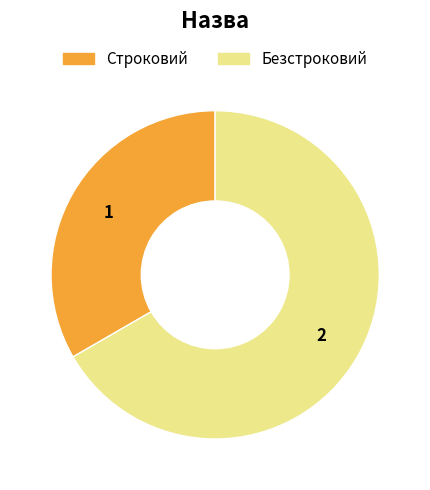

How many slices are in this pie chart?

2